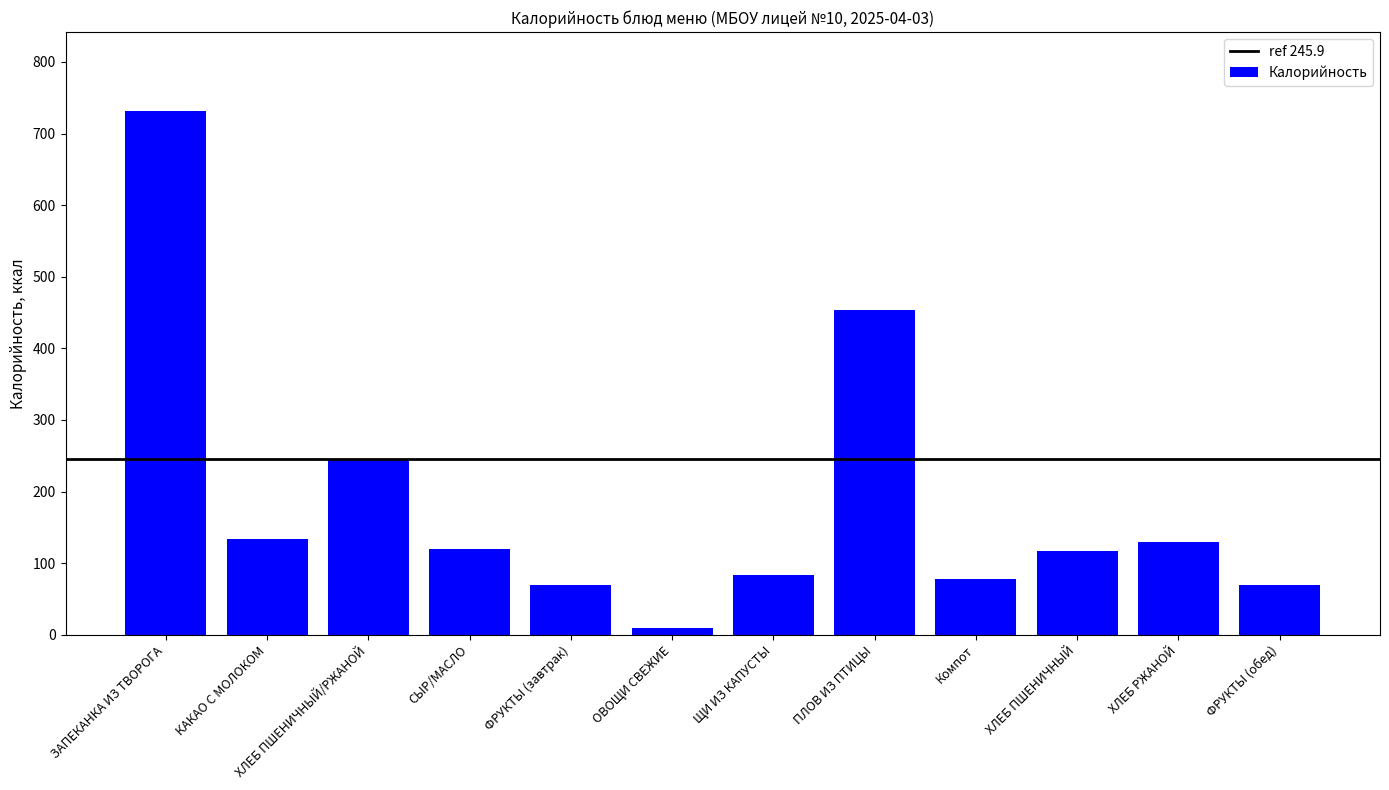

What position from the left is ФРУКТЫ (обед)?

12